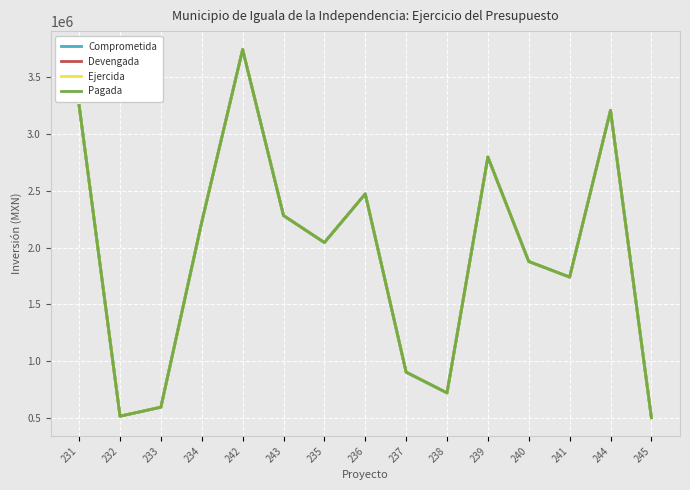

Does the chart have visible grid lines?

Yes